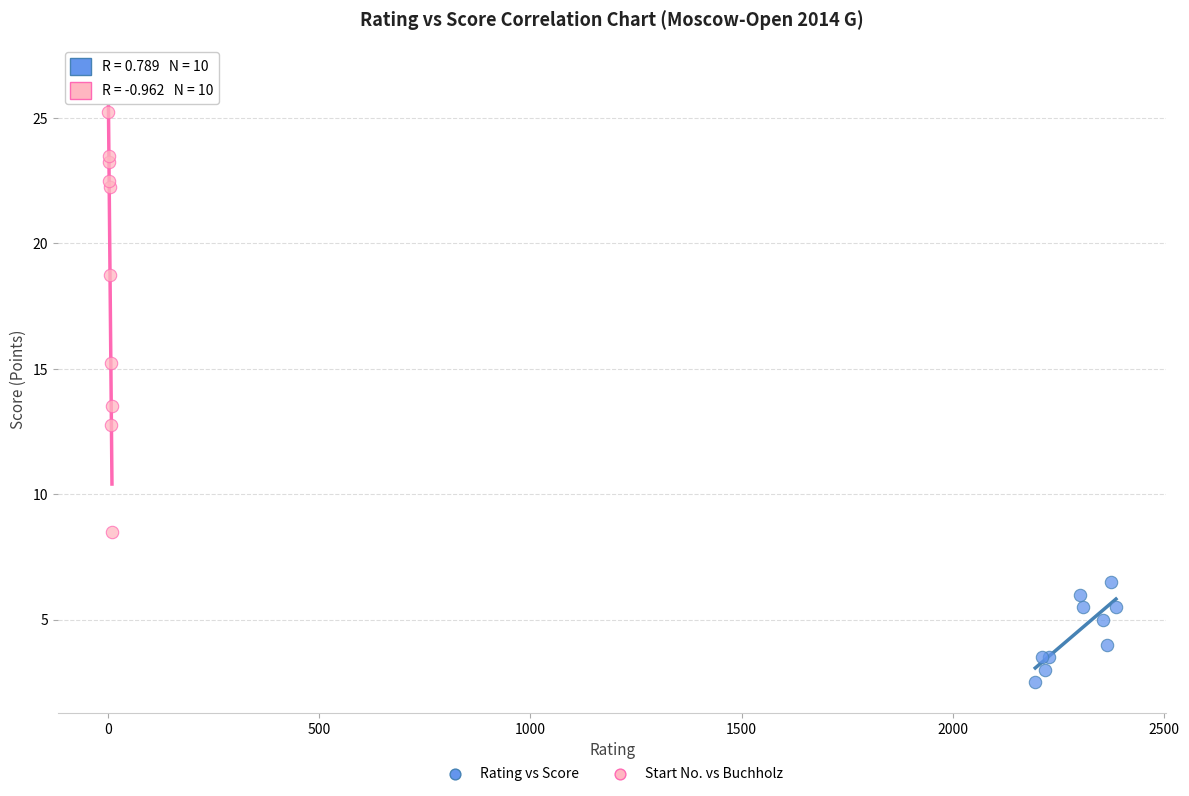

Which series reaches the minimum Y coordinate?

Rating vs Score